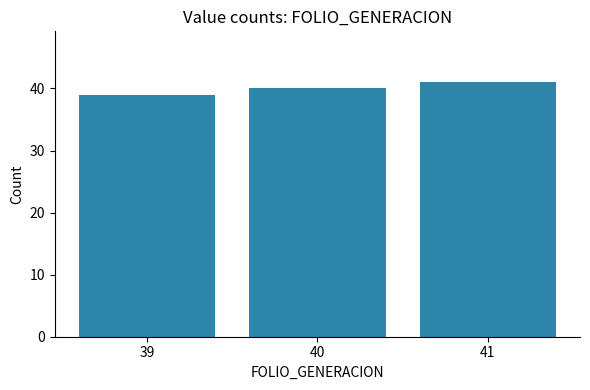

The chart shows a value of 53 at 39. True or false?

False